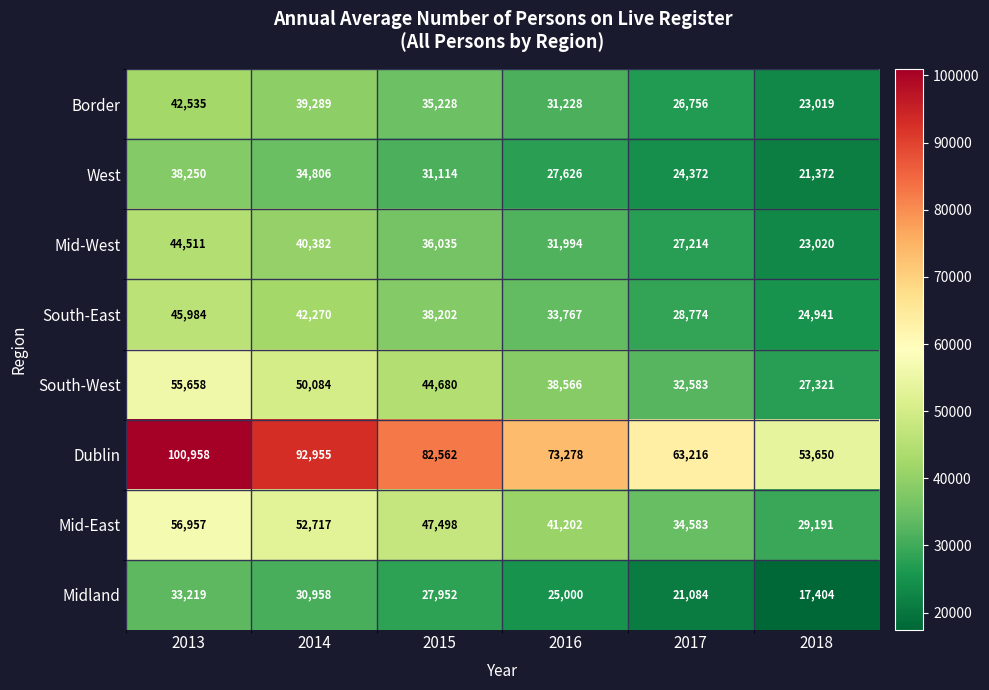

What is the difference between the maximum and minimum values in the South-West series?

28337